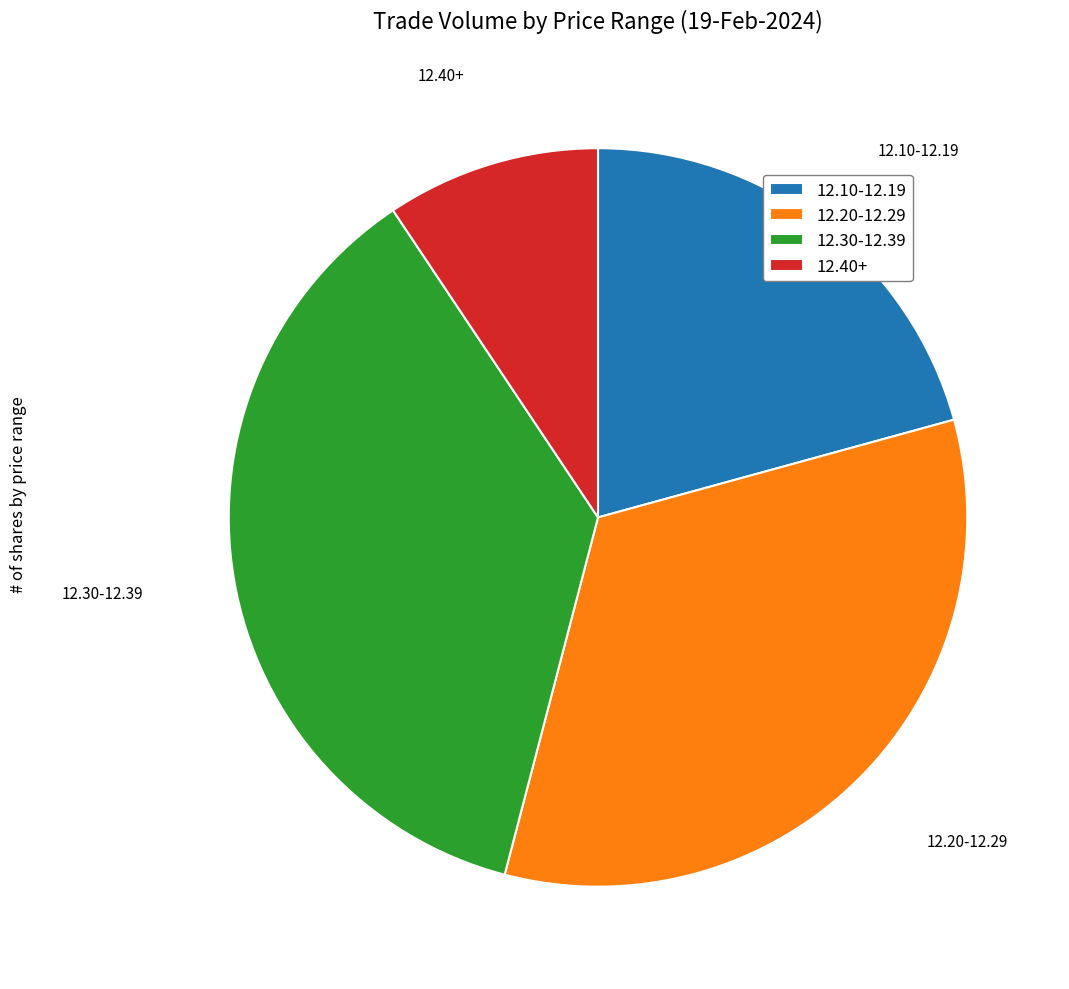

Does any single category account for the majority?

No